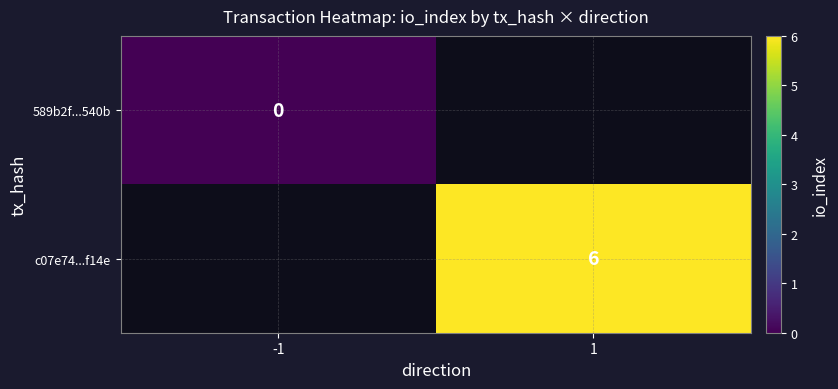

Is the value of c07e74...f14e at 1 greater than the value of 589b2f...540b at -1?

Yes